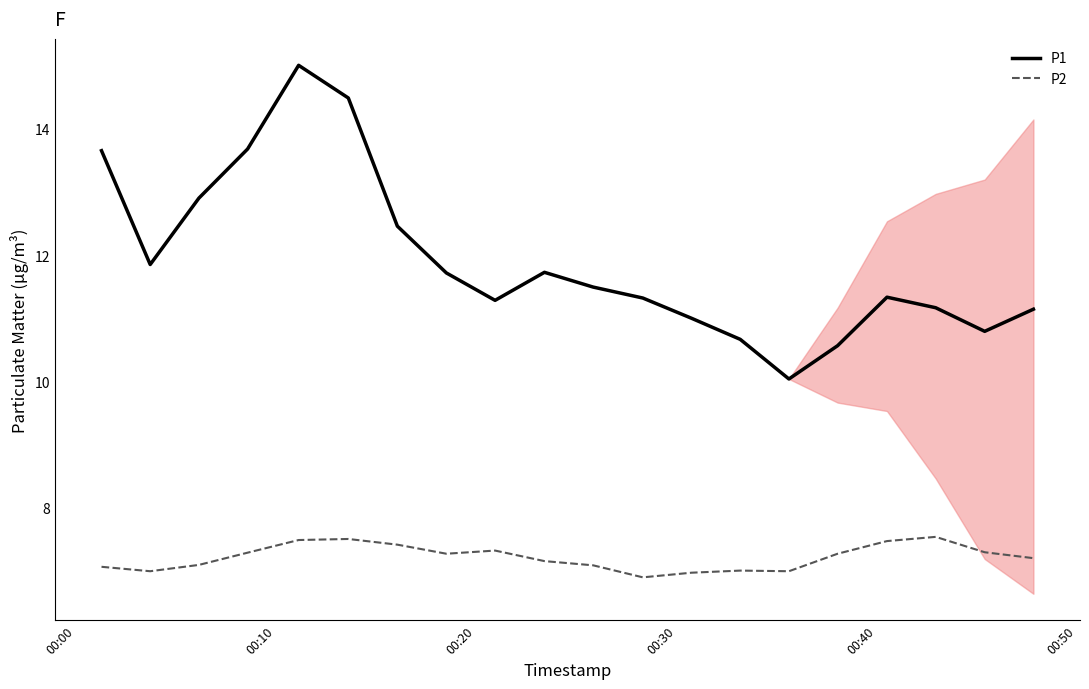

True or false: P2 and P1 intersect in this chart.

False